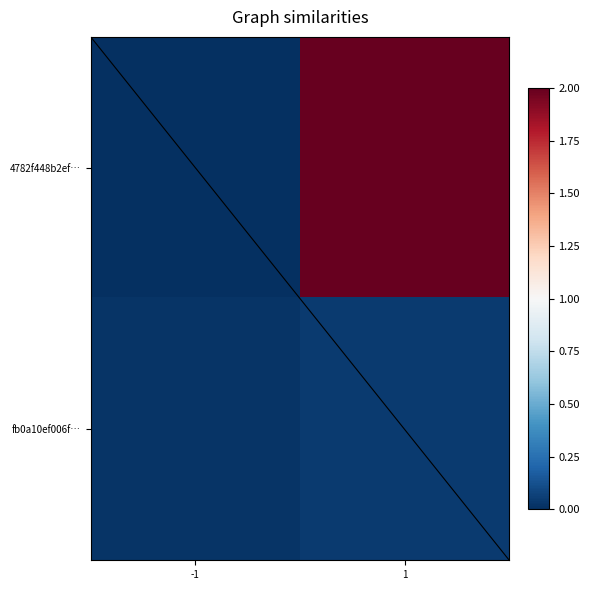

Rank the series at -1 from lowest to highest value.

4782f448b2ef…, fb0a10ef006f…